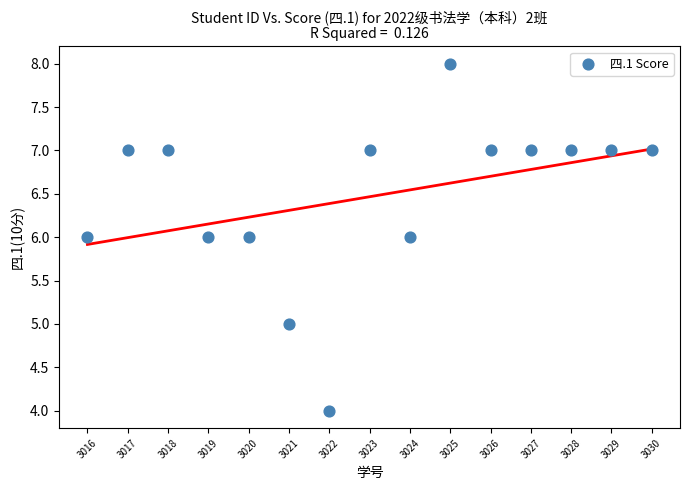

What is the range of Y values (max minus min)?

4